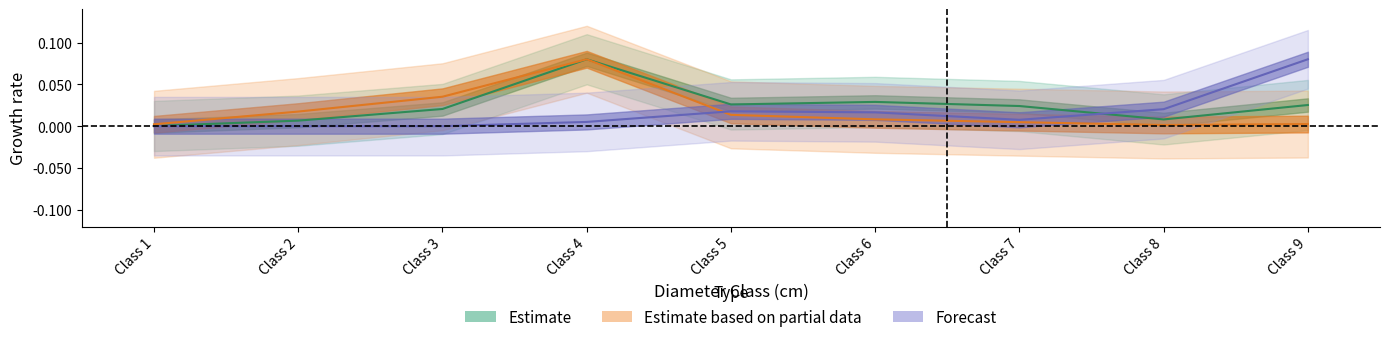

In produit_vtgr_by_cm, how many points are higher than both neighbors (excluding endpoints)?

2